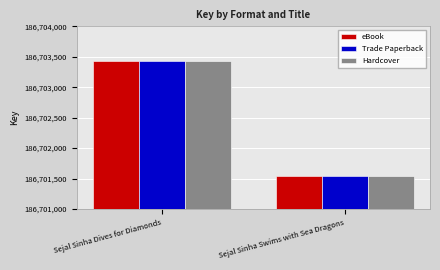

What is the label of the 2nd bar from the right?

Sejal Sinha Dives for Diamonds